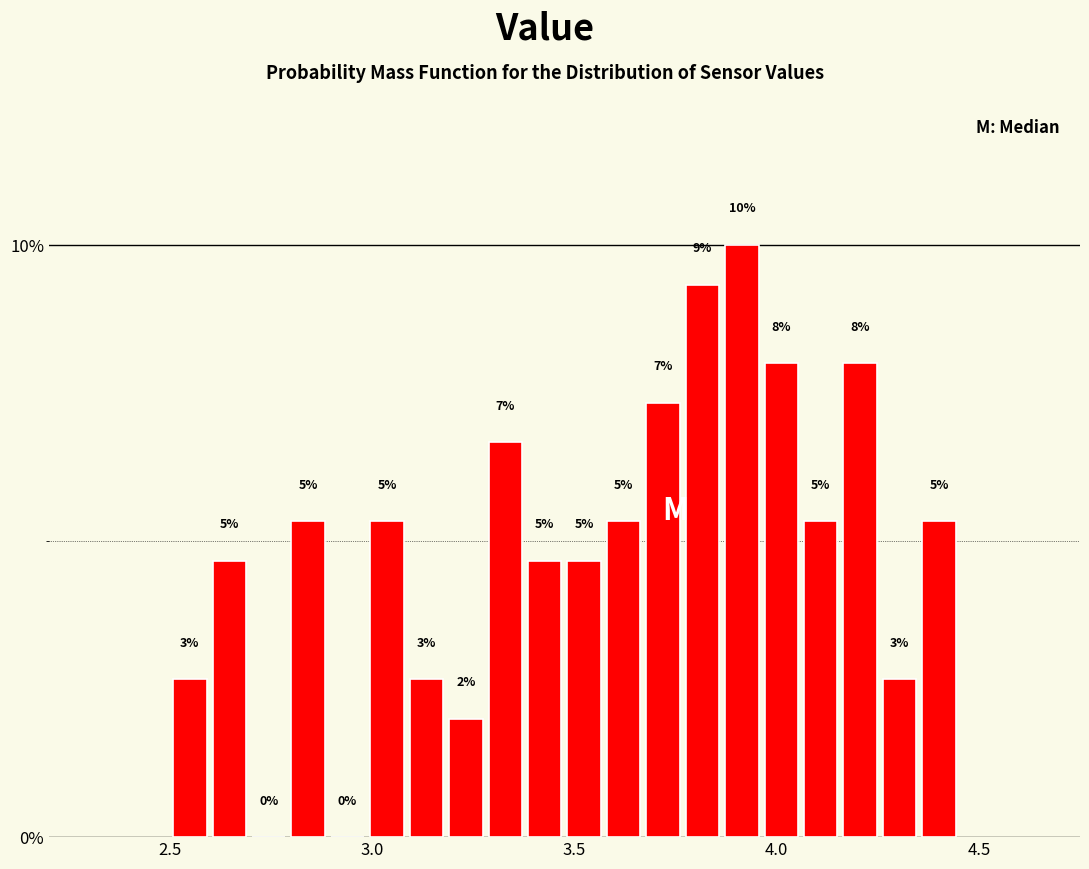

Around what value on the x-axis is the tallest bar? Give the approximate position of its centre, as read against the axis.

3.90